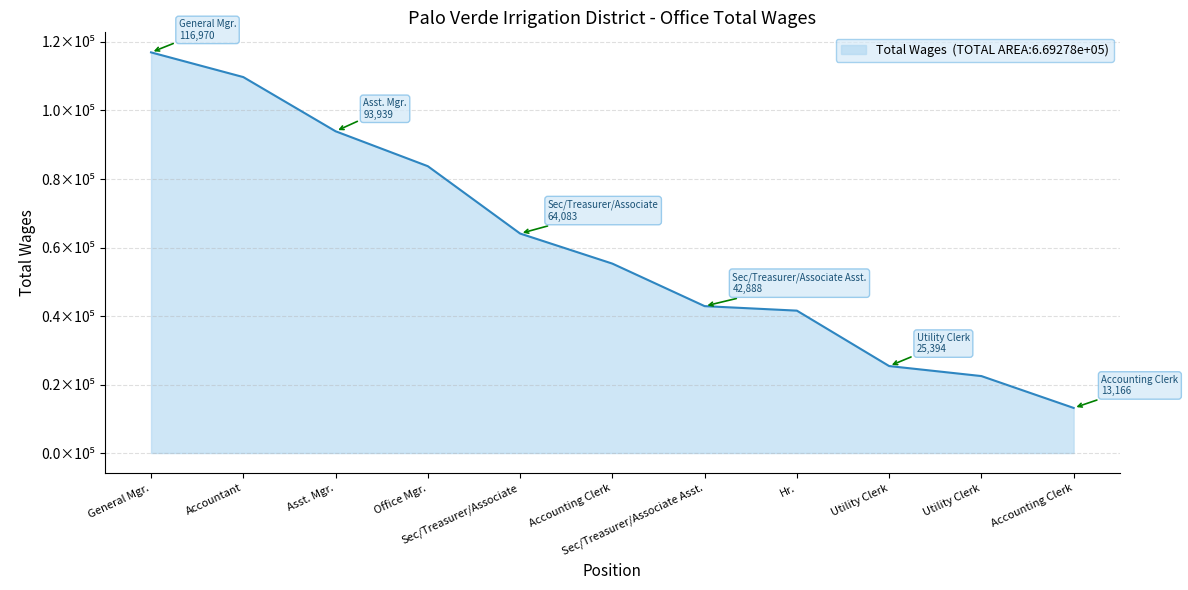

What is the ratio of the value at Accounting Clerk to the value at Utility Clerk?

2.5